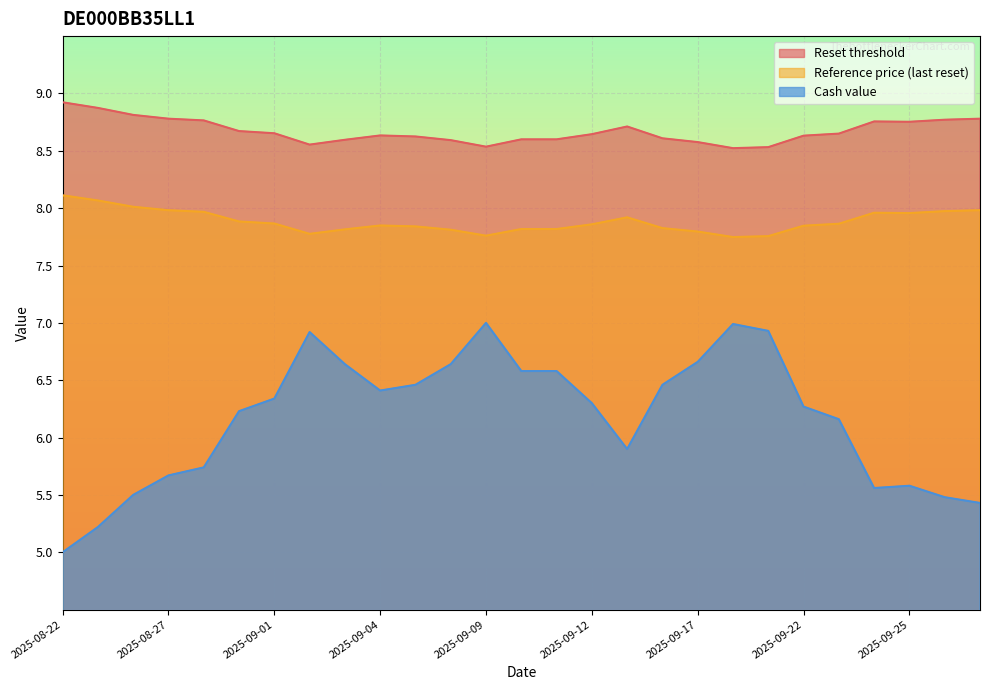

Between 2025-08-26 and 2025-09-15, which series saw the biggest shift?

Cash value